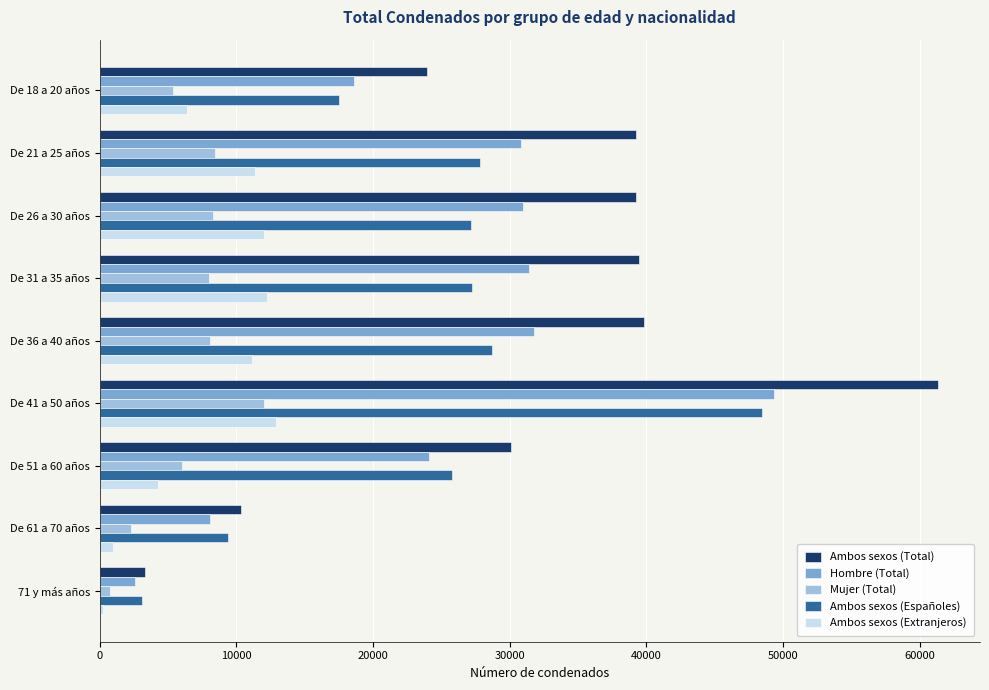

The value of Ambos sexos (Total) at De 21 a 25 años is 65676. True or false?

False